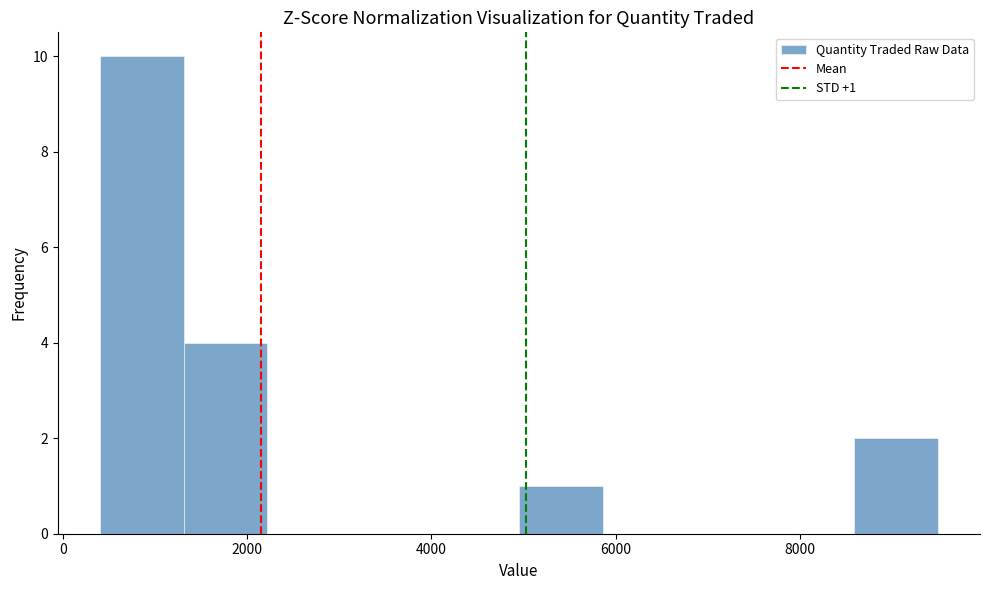

Over which range of the x-axis is the bar tallest?

400 to 1400